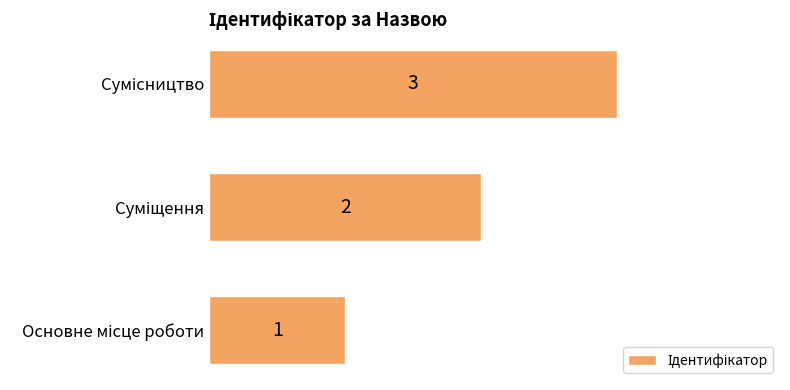

How many data points are less than 2?

1